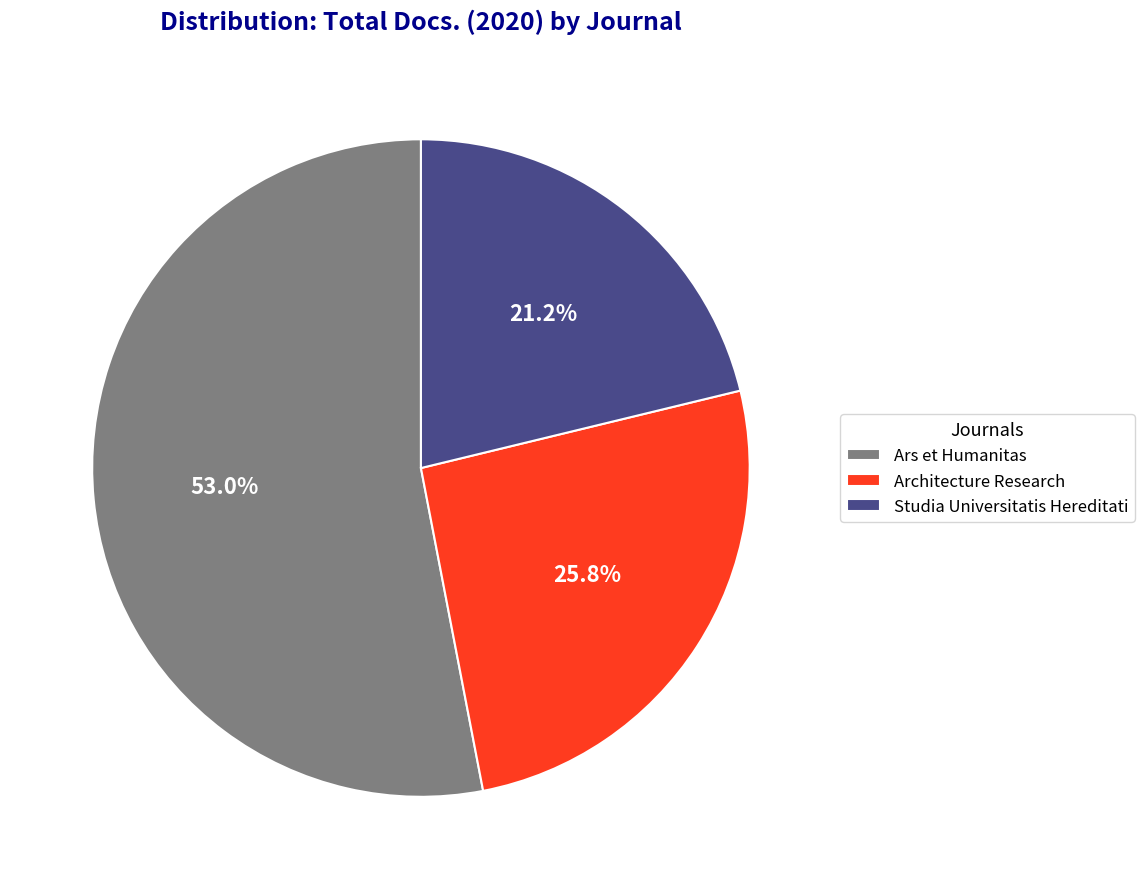

Does Ars et Humanitas account for over 50% of the chart?

Yes